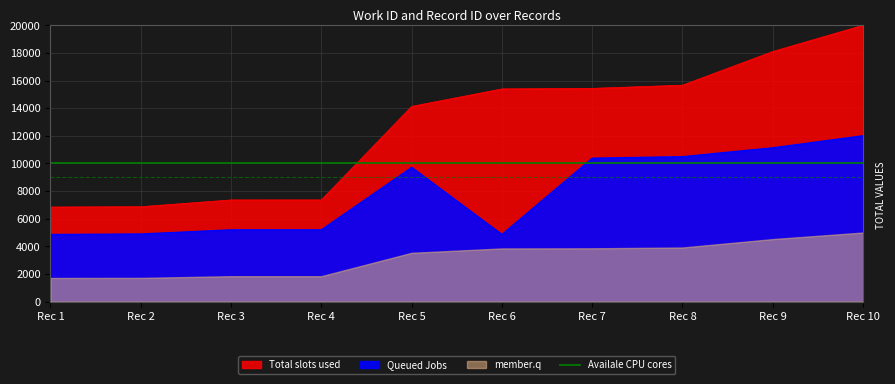

What is the difference between the highest and lowest values at Rec 3?

2167.9